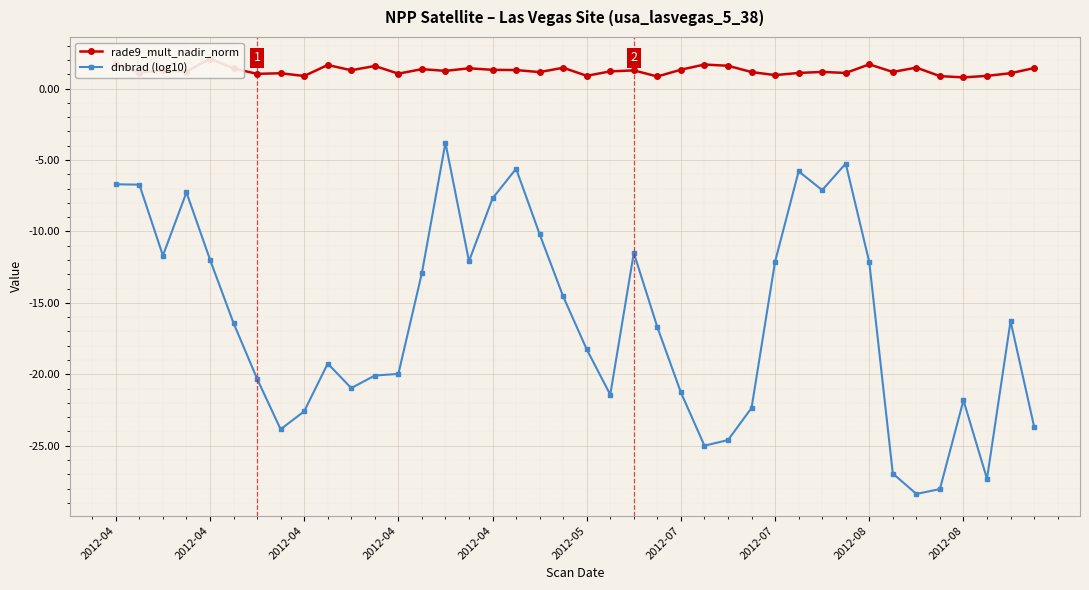

How many data points does each series have?

40